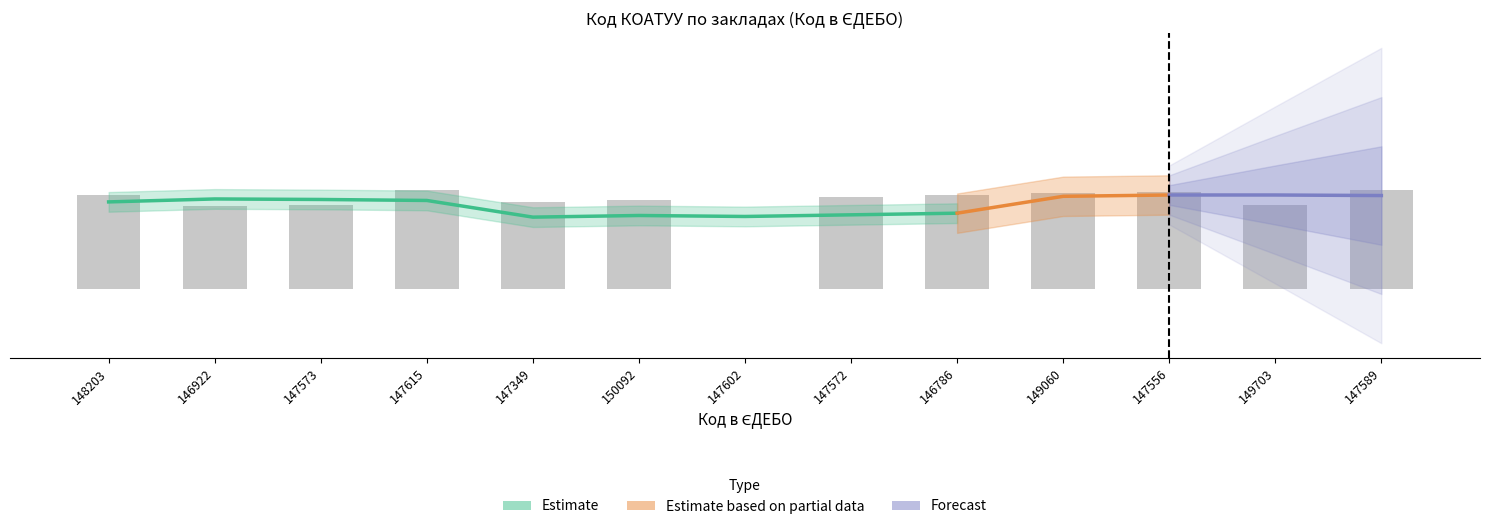

Are the bars grouped side by side (vs. stacked)?

No